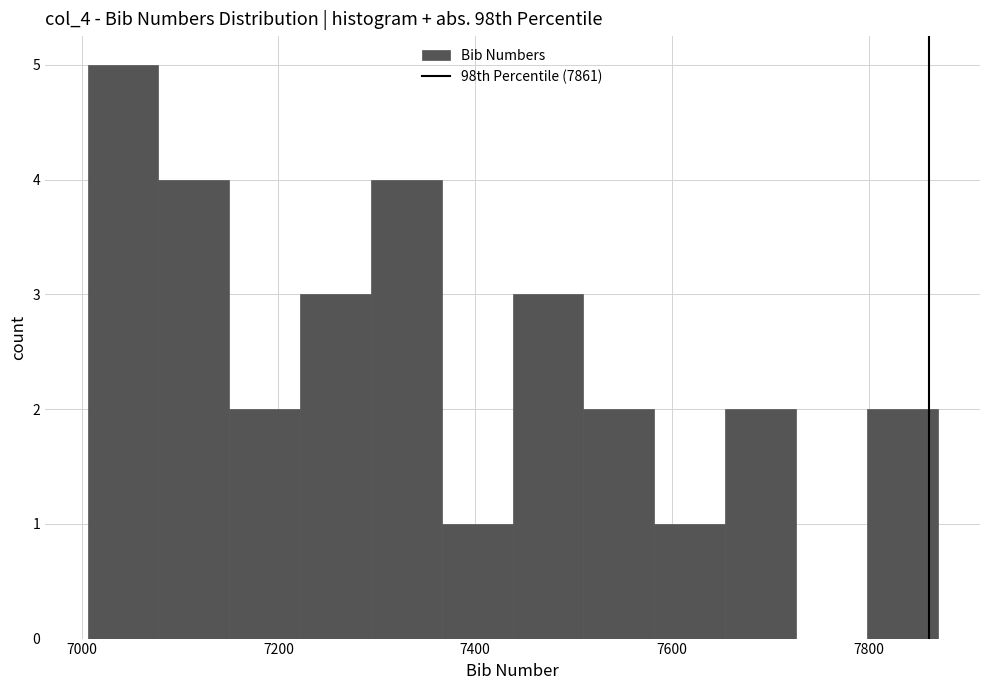

Around what value on the x-axis is the tallest bar? Give the approximate position of its centre, as read against the axis.

7040